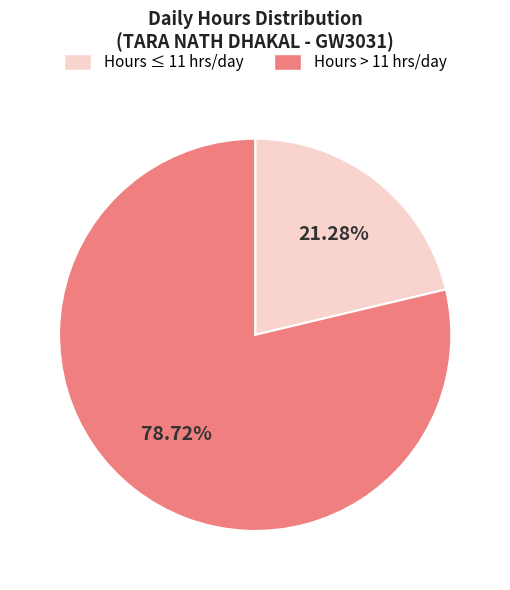

Count the number of slices in the pie.

2